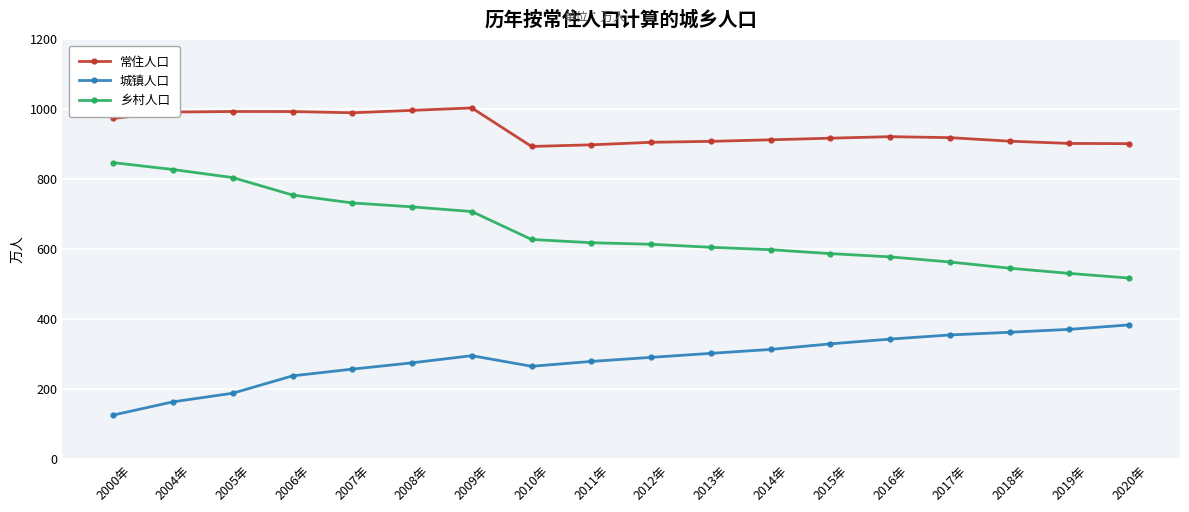

What is the greatest value displayed?

1004.0